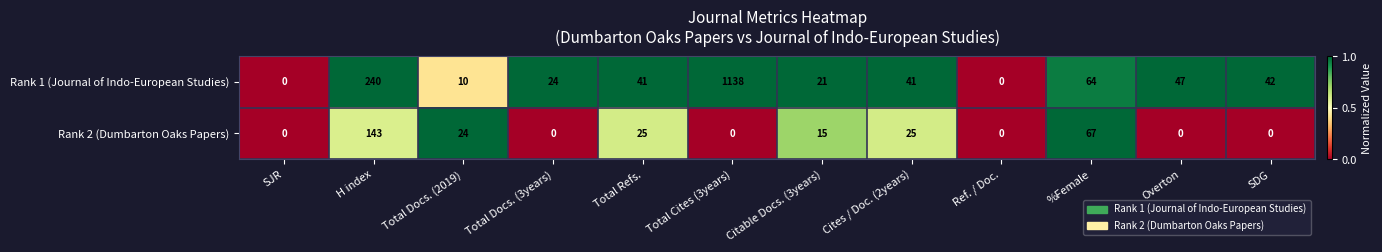

Reading left to right, transcribe all the data shown in this chart.

Rank 1 (Journal of Indo-European Studies): SJR=0	H index=240	Total Docs. (2019)=10	Total Docs. (3years)=24	Total Refs.=41	Total Cites (3years)=1138	Citable Docs. (3years)=21	Cites / Doc. (2years)=41	Ref. / Doc.=0	%Female=64	Overton=47	SDG=42
Rank 2 (Dumbarton Oaks Papers): SJR=0	H index=143	Total Docs. (2019)=24	Total Docs. (3years)=0	Total Refs.=25	Total Cites (3years)=0	Citable Docs. (3years)=15	Cites / Doc. (2years)=25	Ref. / Doc.=0	%Female=67	Overton=0	SDG=0